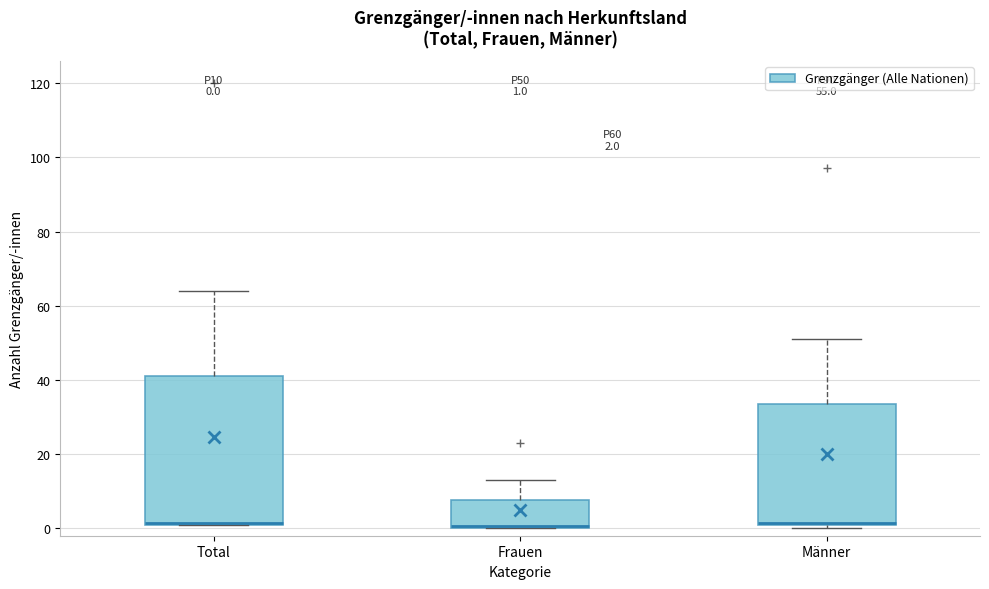

Which box is the tallest, from its lower edge to its upper edge?

Total